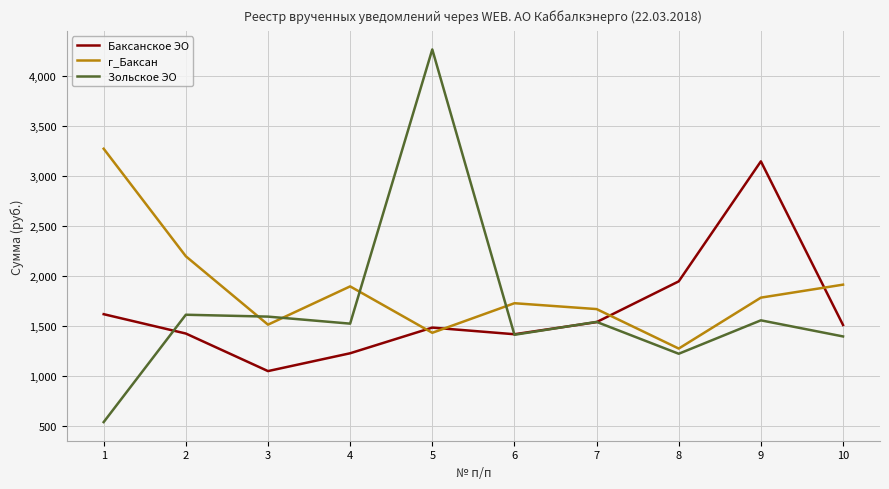

True or false: Зольское ЭО has a value of 2488.4 at 2.

False